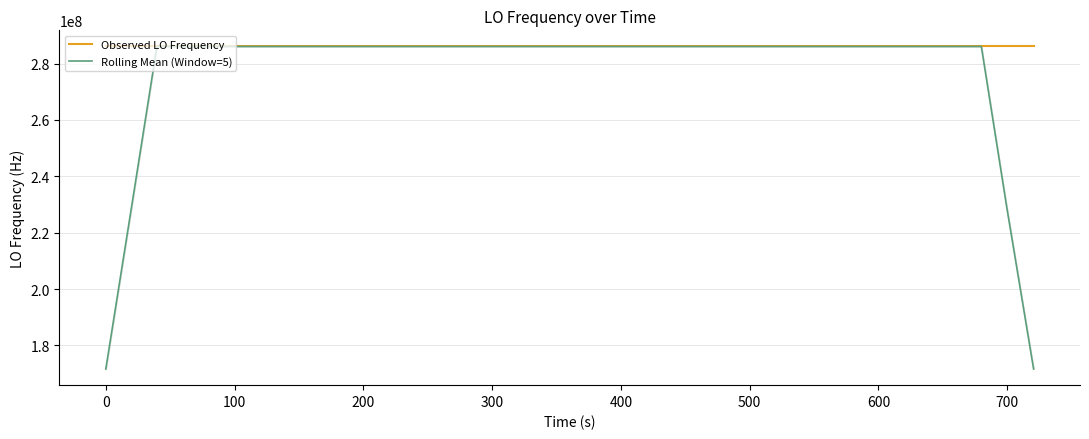

How many intersections are there between Observed LO Frequency and Rolling Mean (Window=5)?

20